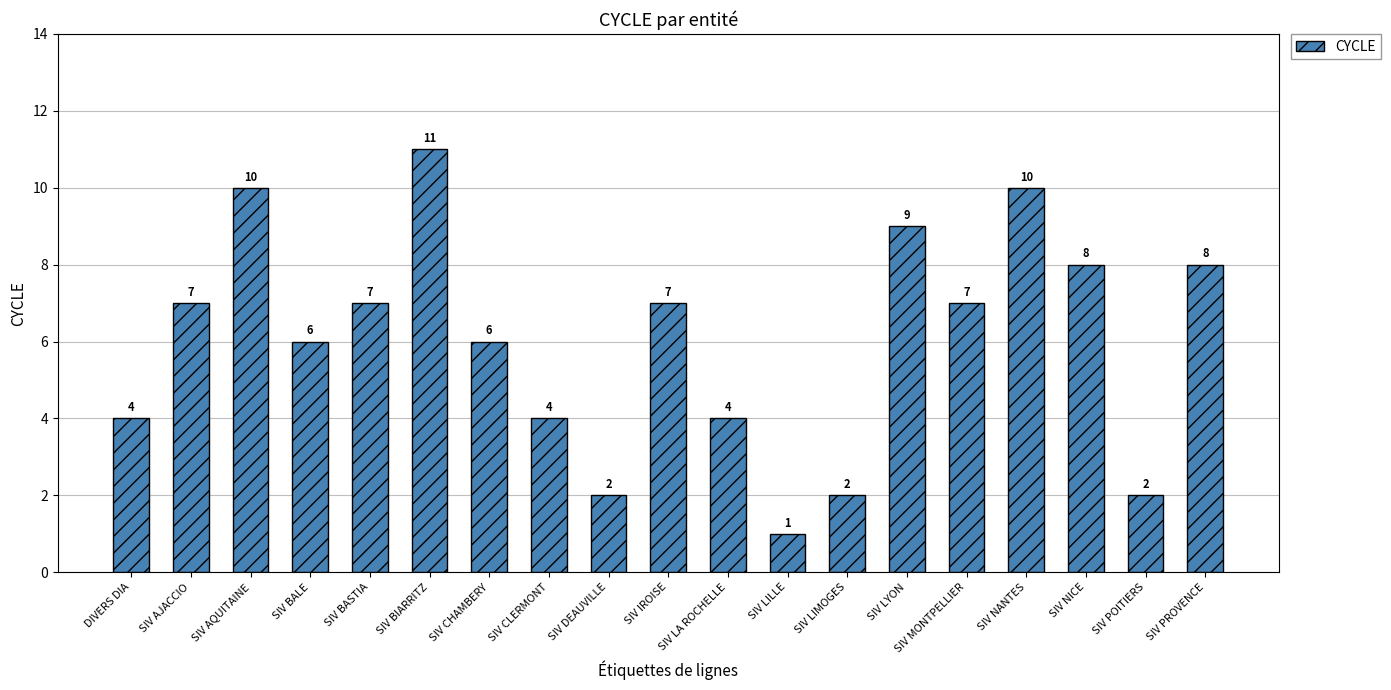

Read the value at SIV PROVENCE, to the nearest 5.

10